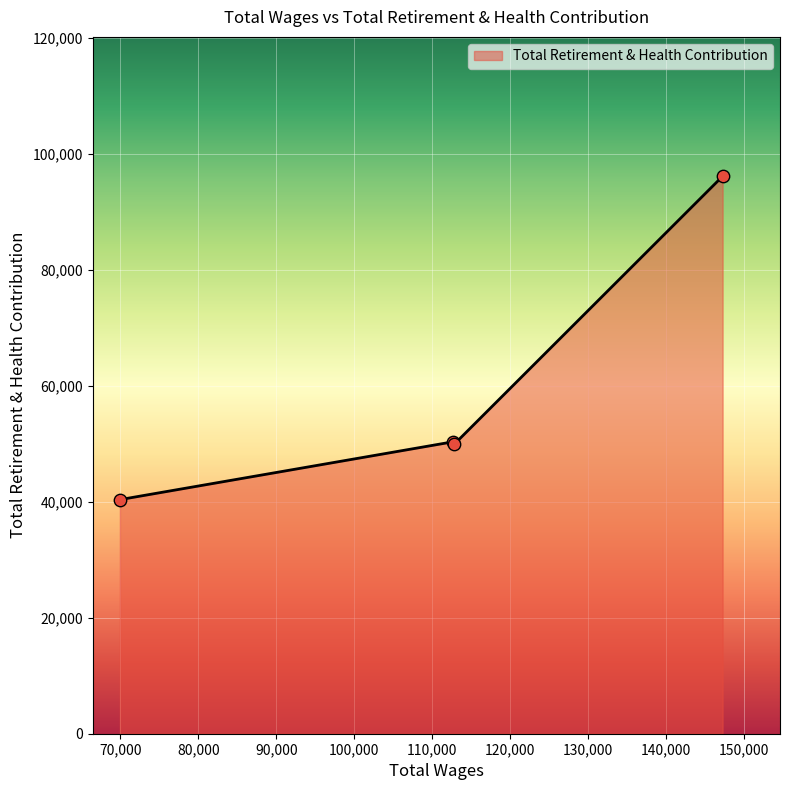

What is the maximum value shown in the chart?

96114